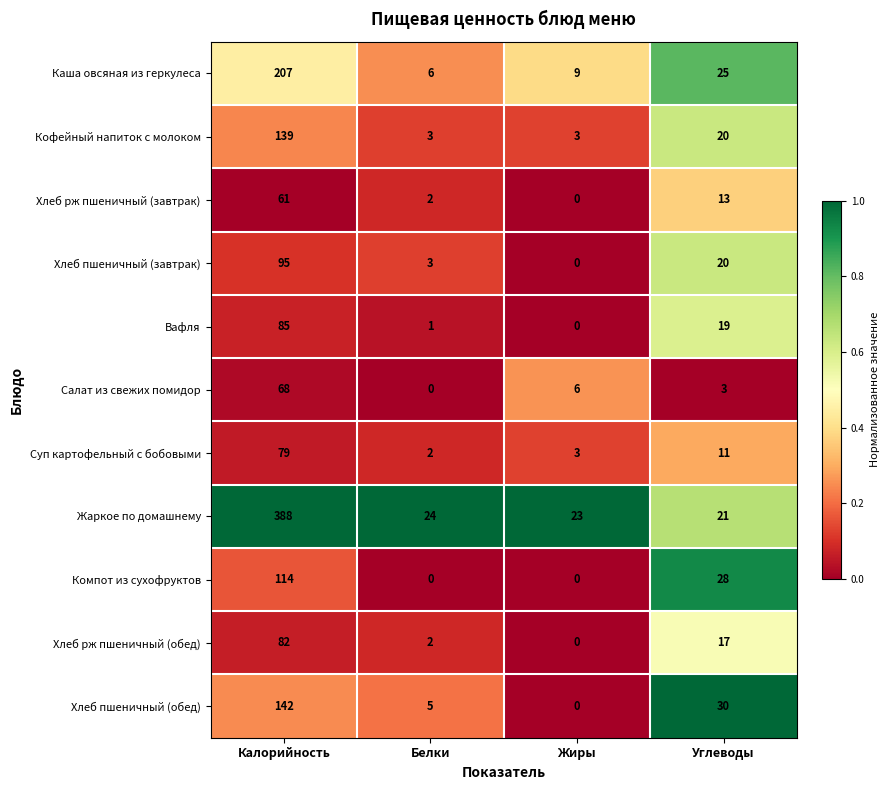

The value of Салат из свежих помидор at Жиры is 4. True or false?

False